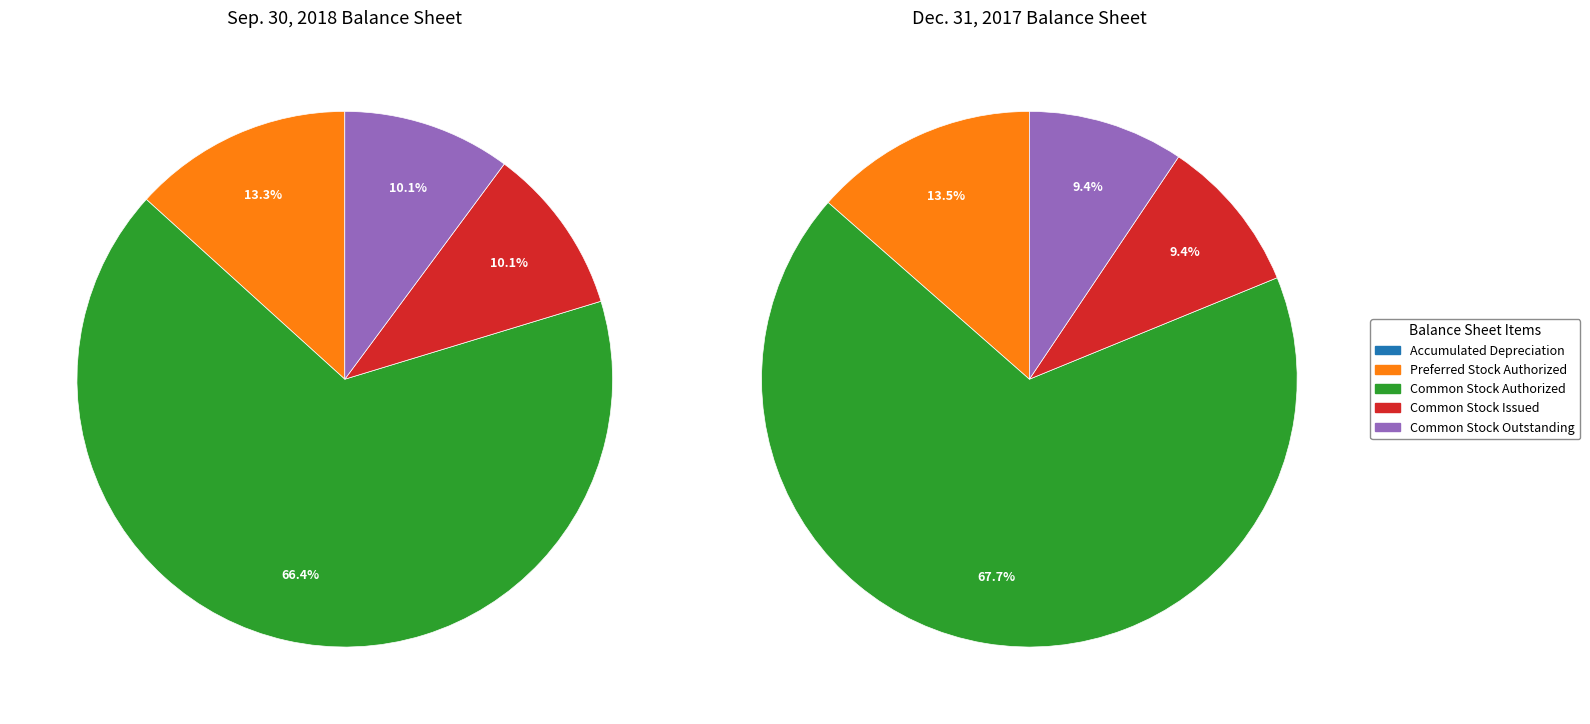

To the nearest percent, what is the difference between the largest and smallest slice percentages?

66%